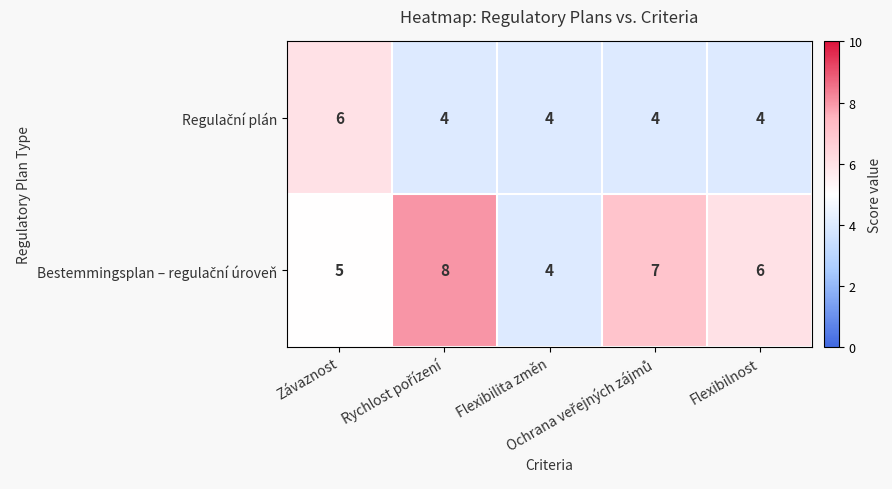

What is the maximum value shown in the chart?

8